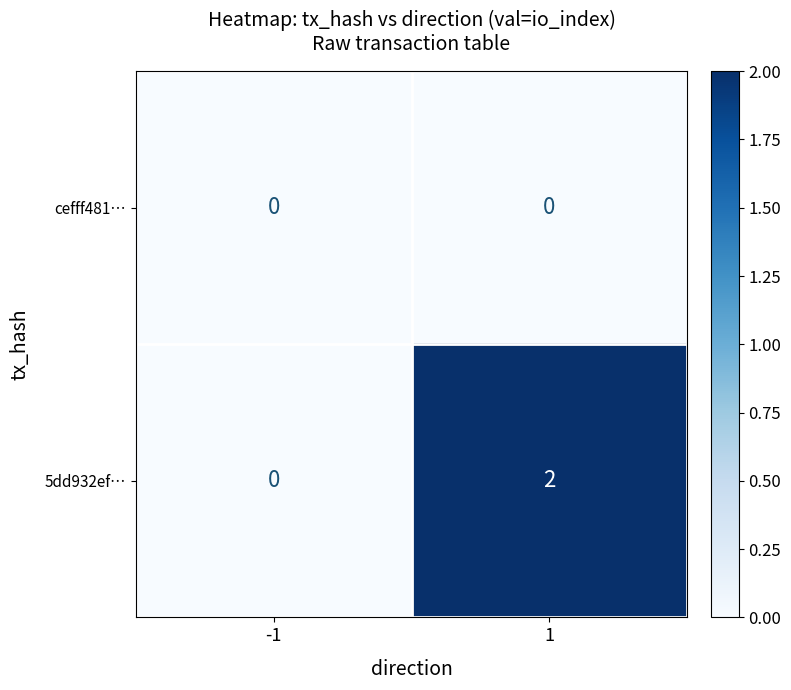

Which label corresponds to the largest value in the chart?

1